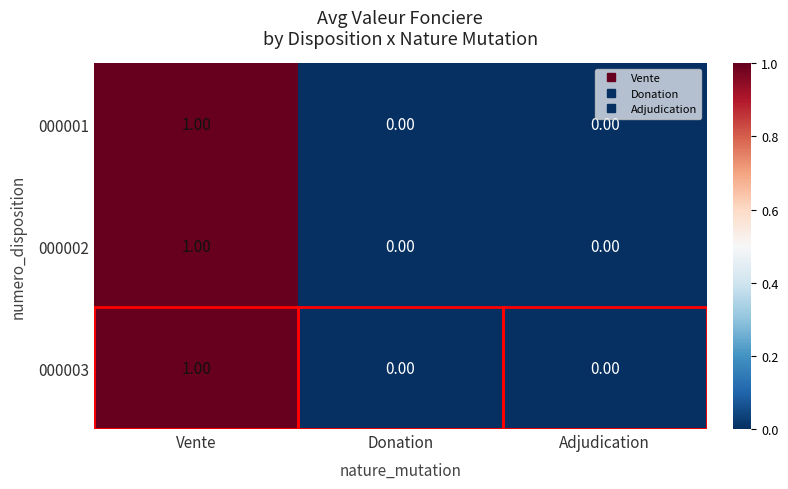

How many data points does each series have?

3